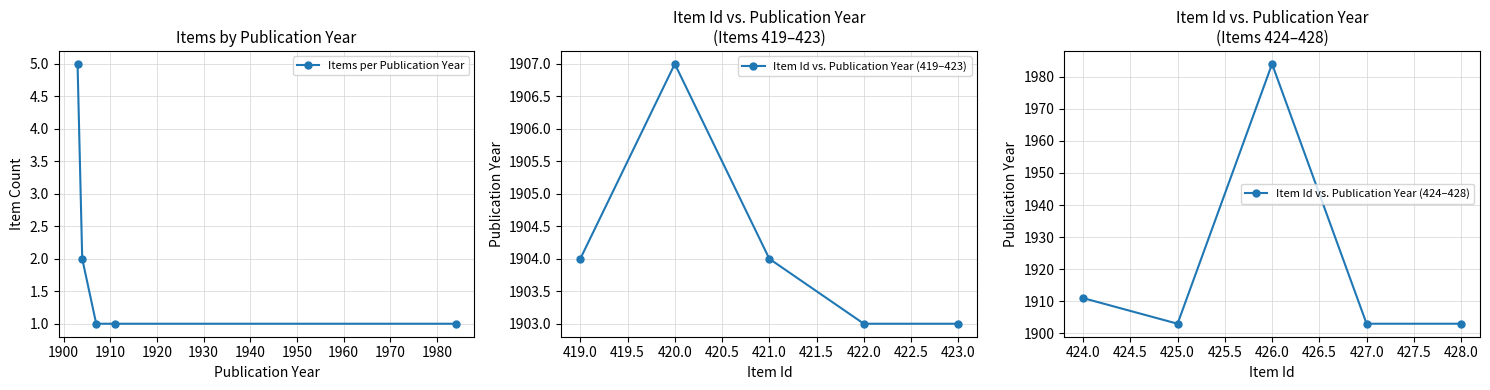

How many series are shown in this chart?

3